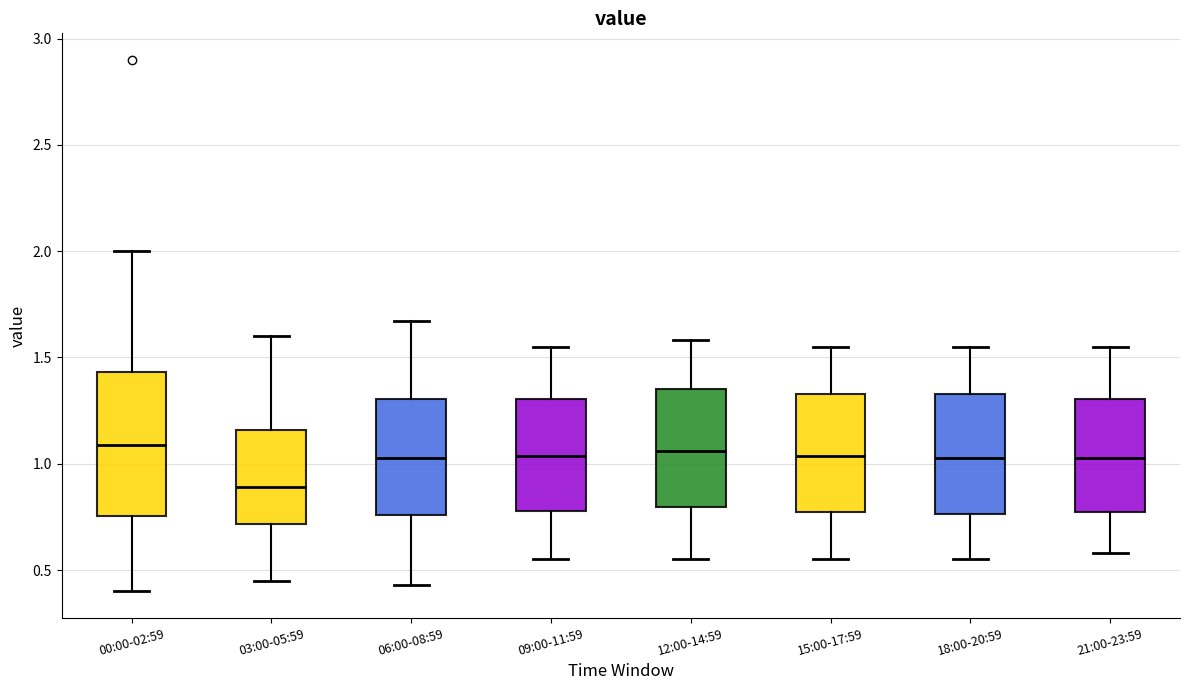

Which box has the lowest median line?

03:00-05:59